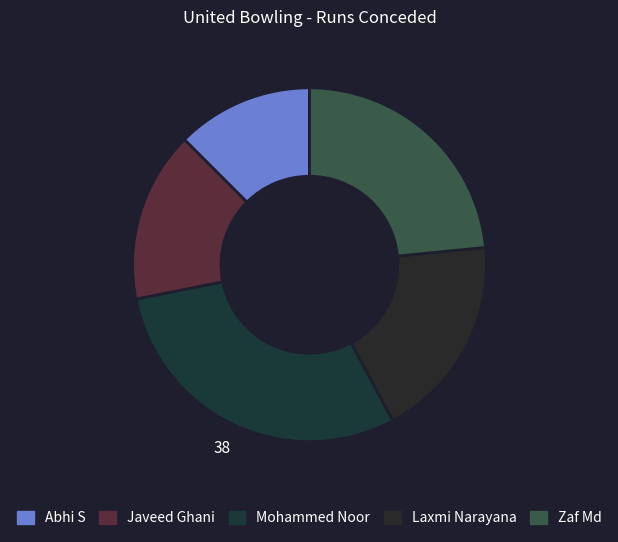

What percentage do Abhi S and Javeed Ghani together represent?

28.1%